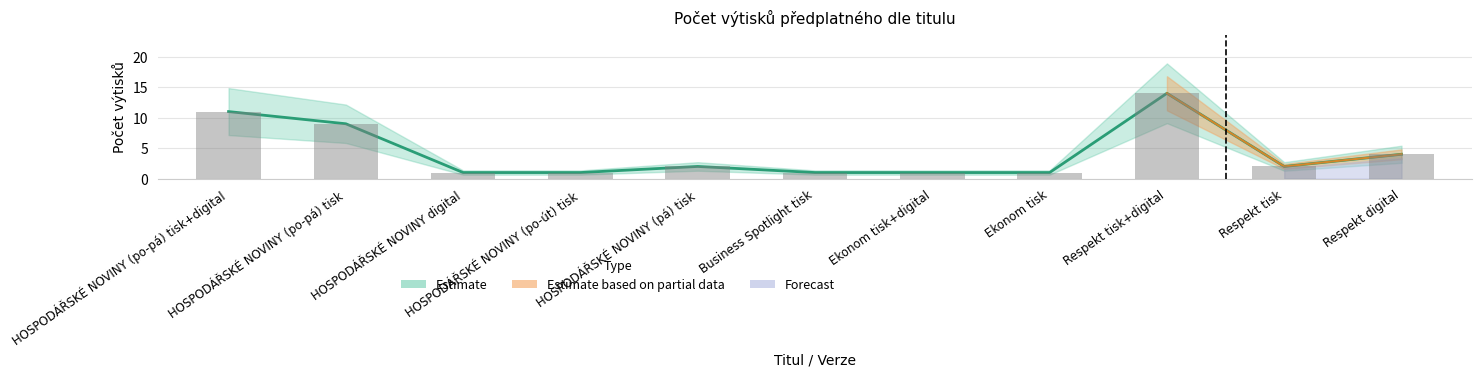

Between HOSPODÁŘSKÉ NOVINY (po-út) tisk and Respekt digital, which series saw the biggest shift?

Počet výtisků (Estimate)